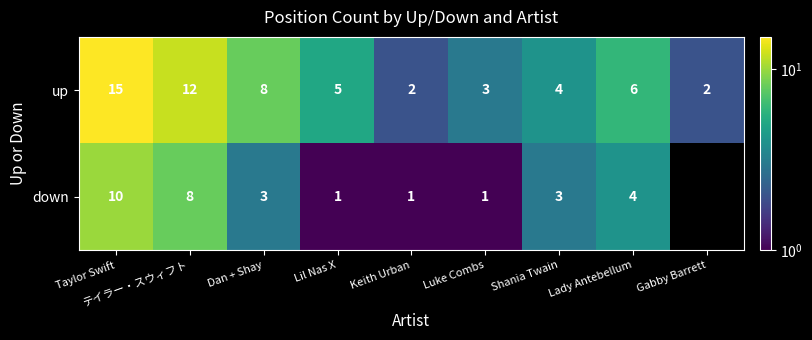

Between Shania Twain and Taylor Swift, which is larger?

Taylor Swift